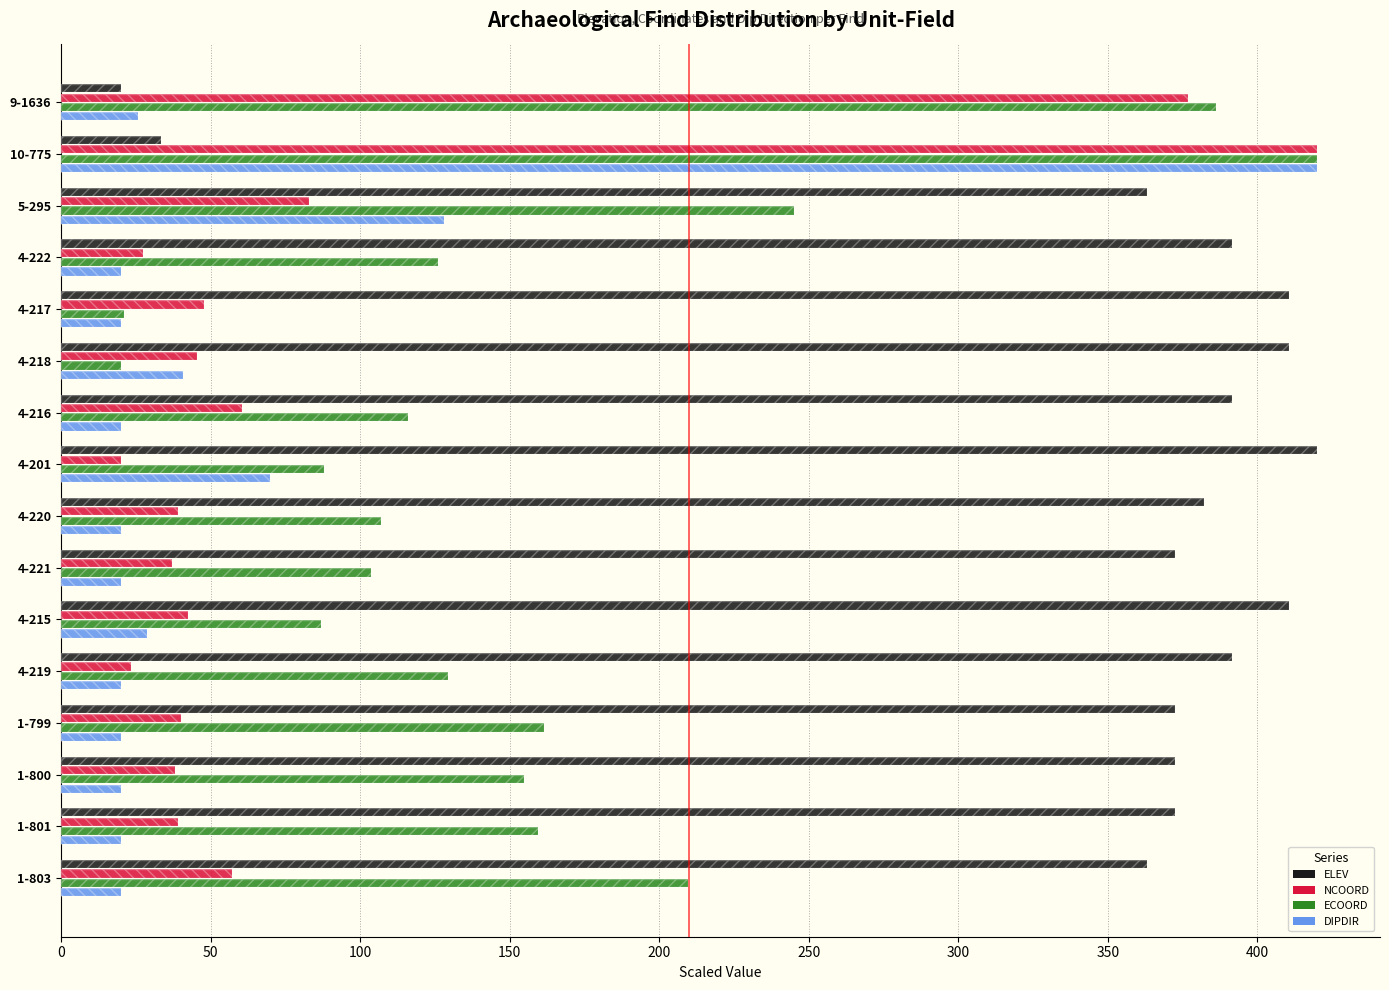

What is the smallest value displayed?

20.0